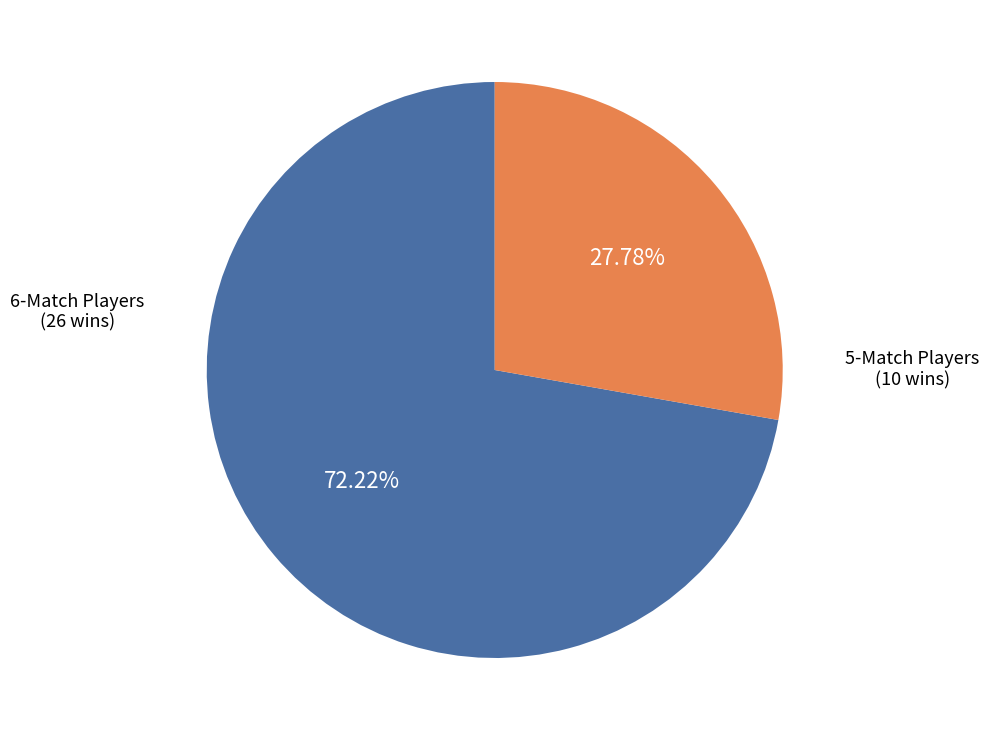

Is there a majority slice in this chart?

Yes